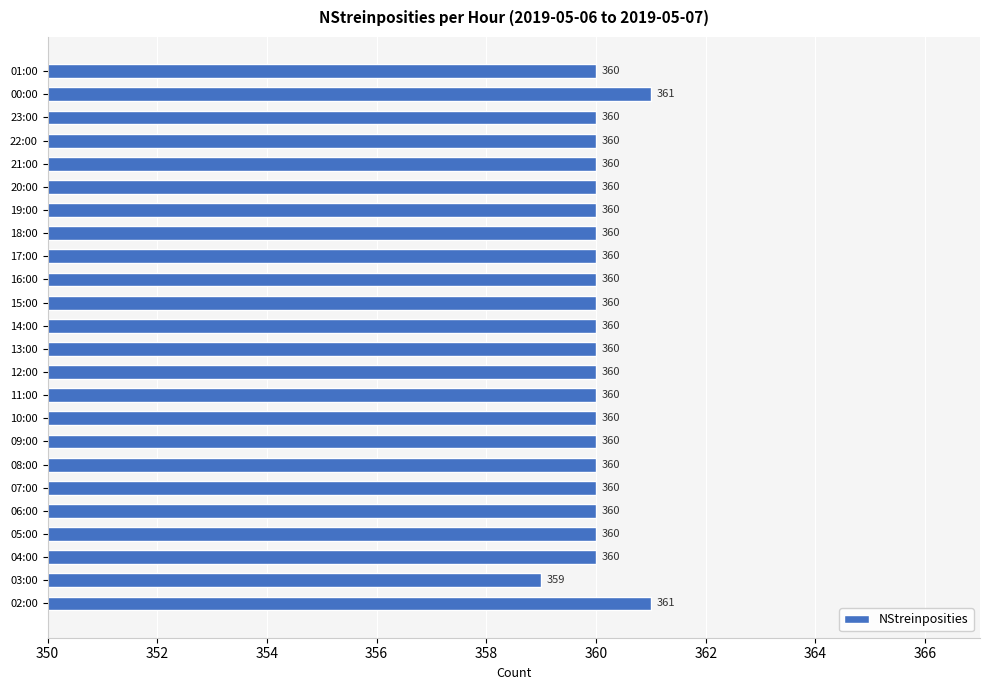

Is it true that the value at 13:00 is 360?

True